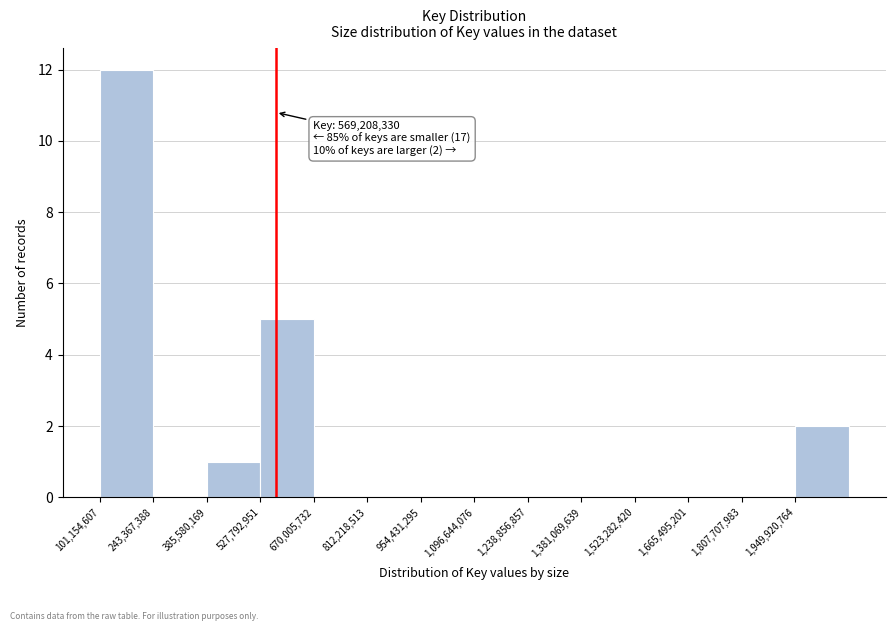

Over which range of the x-axis is the bar tallest?

100000000 to 240000000